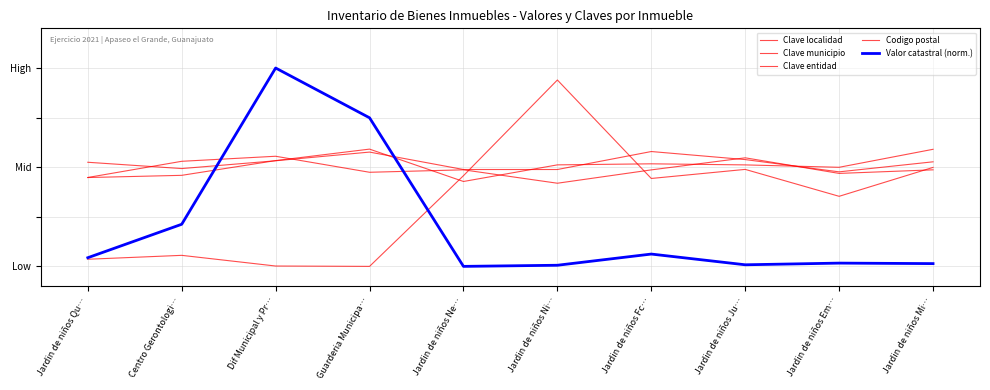

Where do Clave localidad and Clave entidad first cross each other?

Jardin de niños Qu… and Centro Gerontologi…